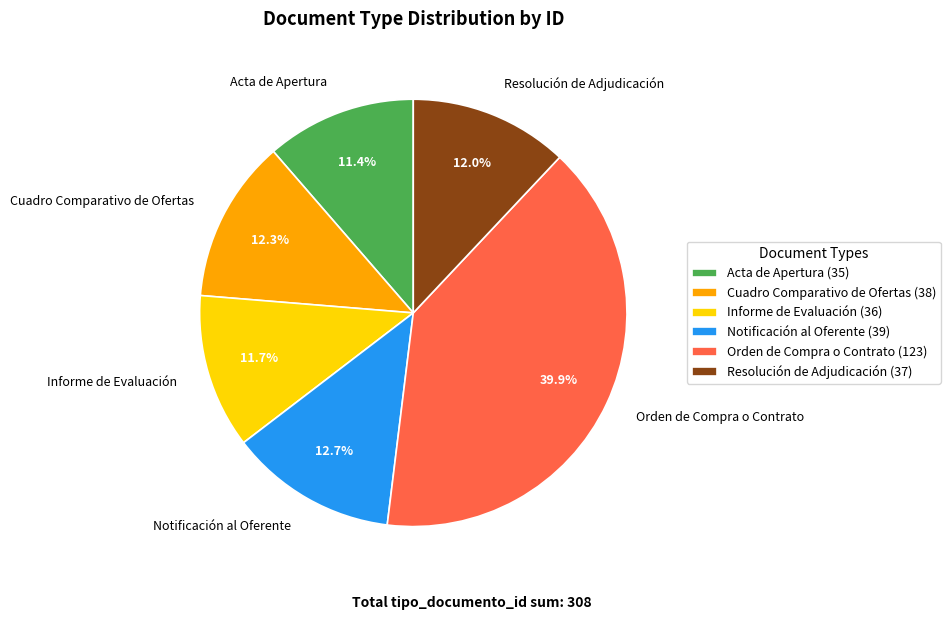

What percentage is the Informe de Evaluación slice, to the nearest percent?

12%